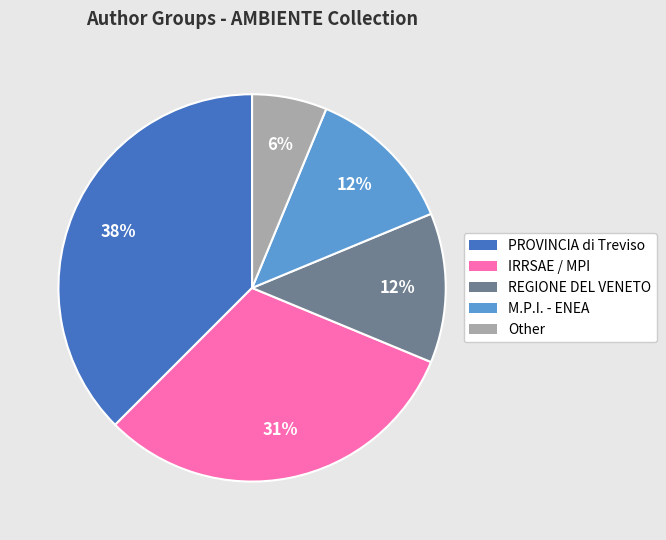

Which slice is the largest?

PROVINCIA di Treviso